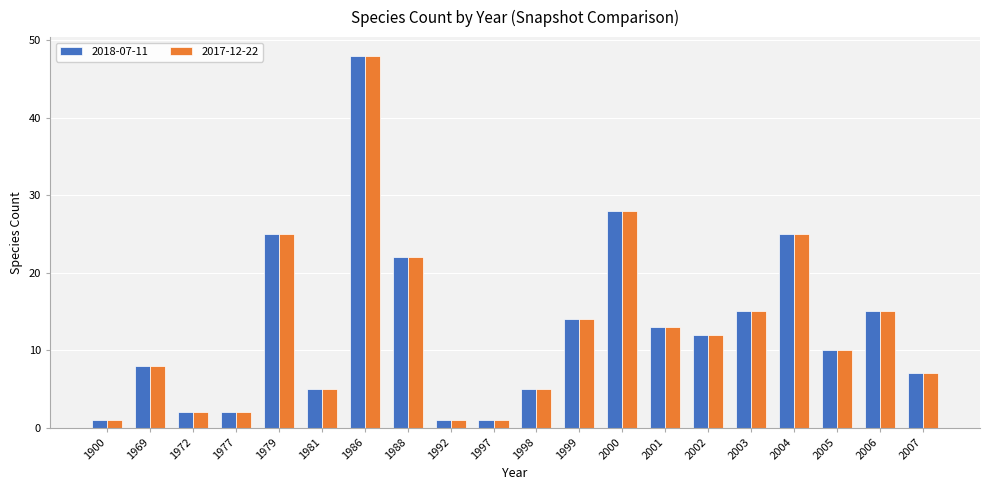

How many distinct data groups are displayed?

2